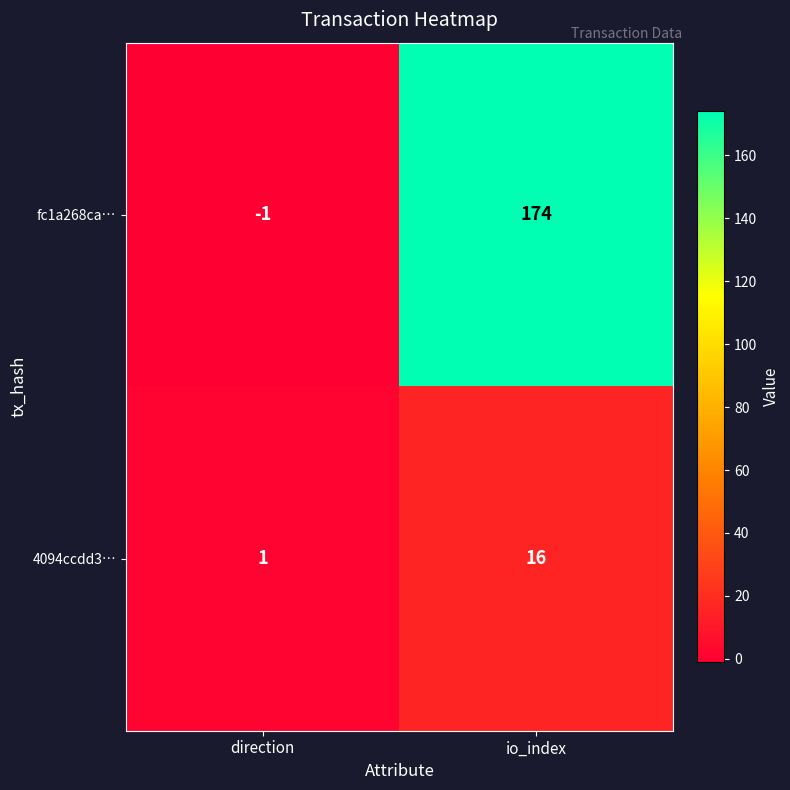

Is it true that 4094ccdd3… equals 1 at direction?

True